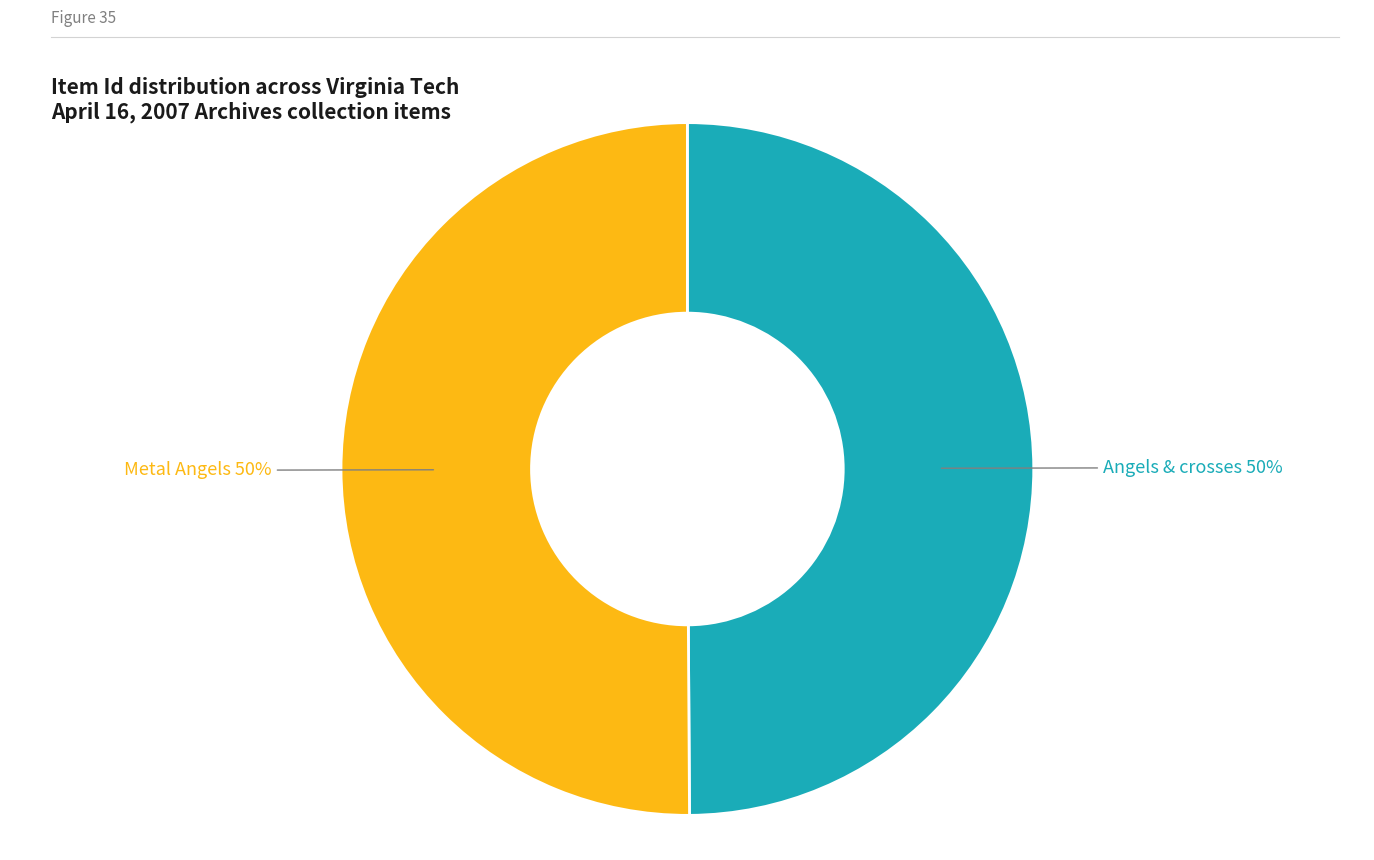

To the nearest percent, what is the average slice percentage?

50%